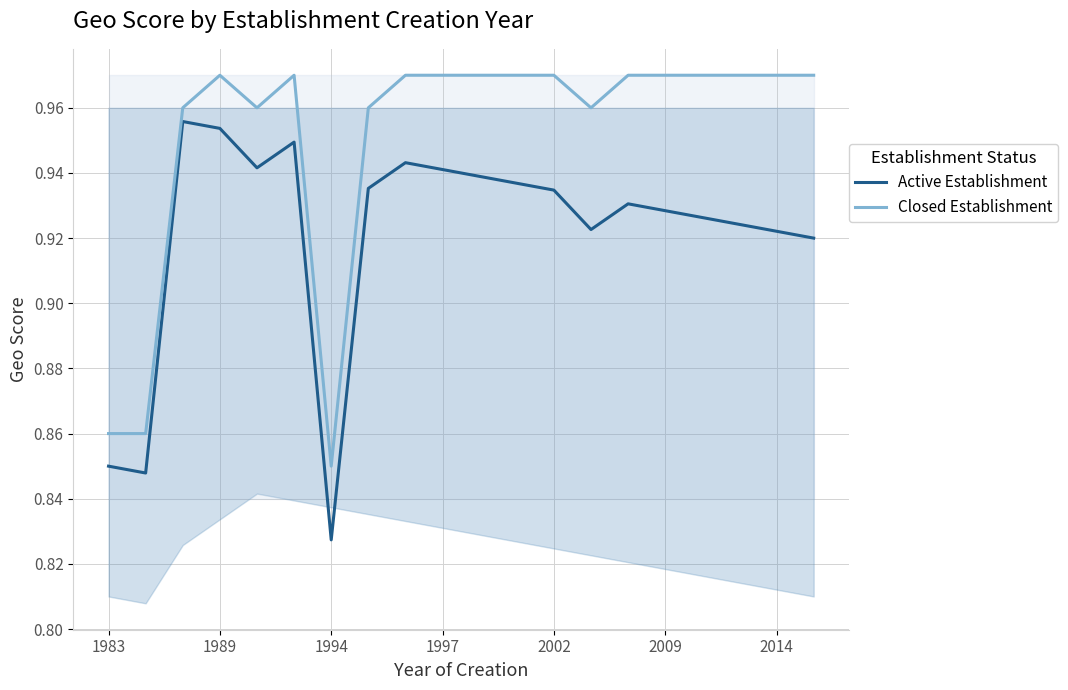

True or false: Active Establishment has more than 0 points higher than both neighbors.

True